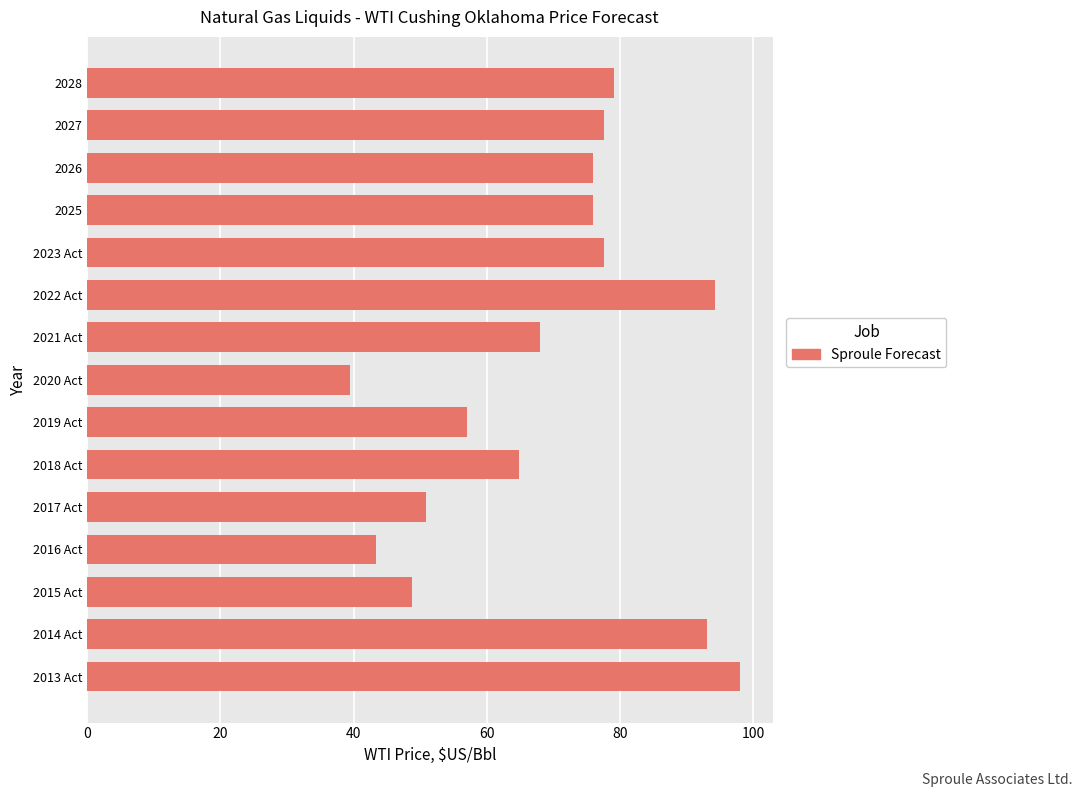

How many series are shown in this chart?

1